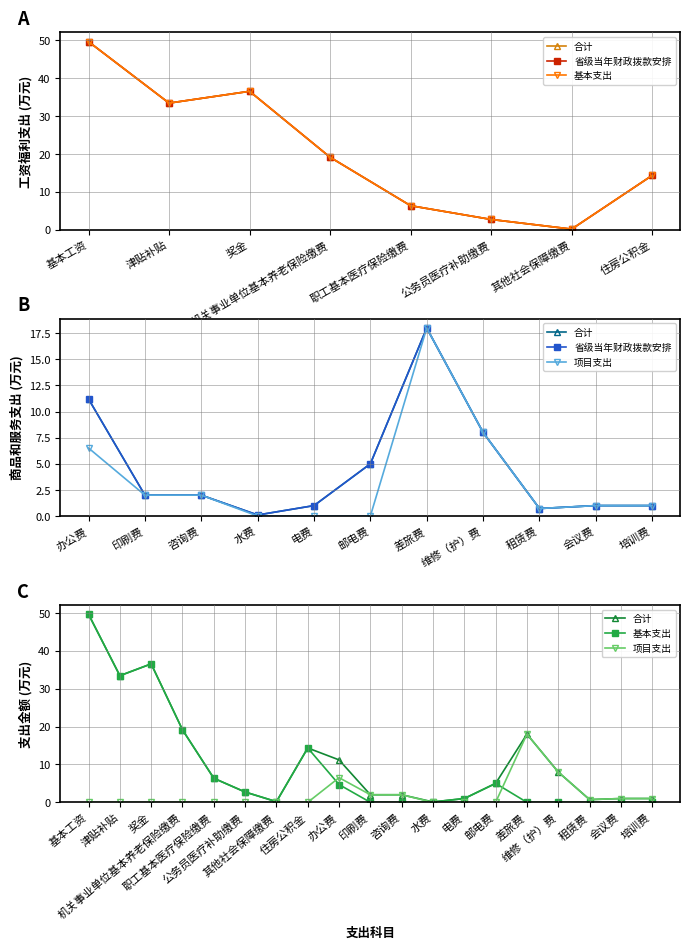

Which category has the lowest value in the 合计 series?

水费